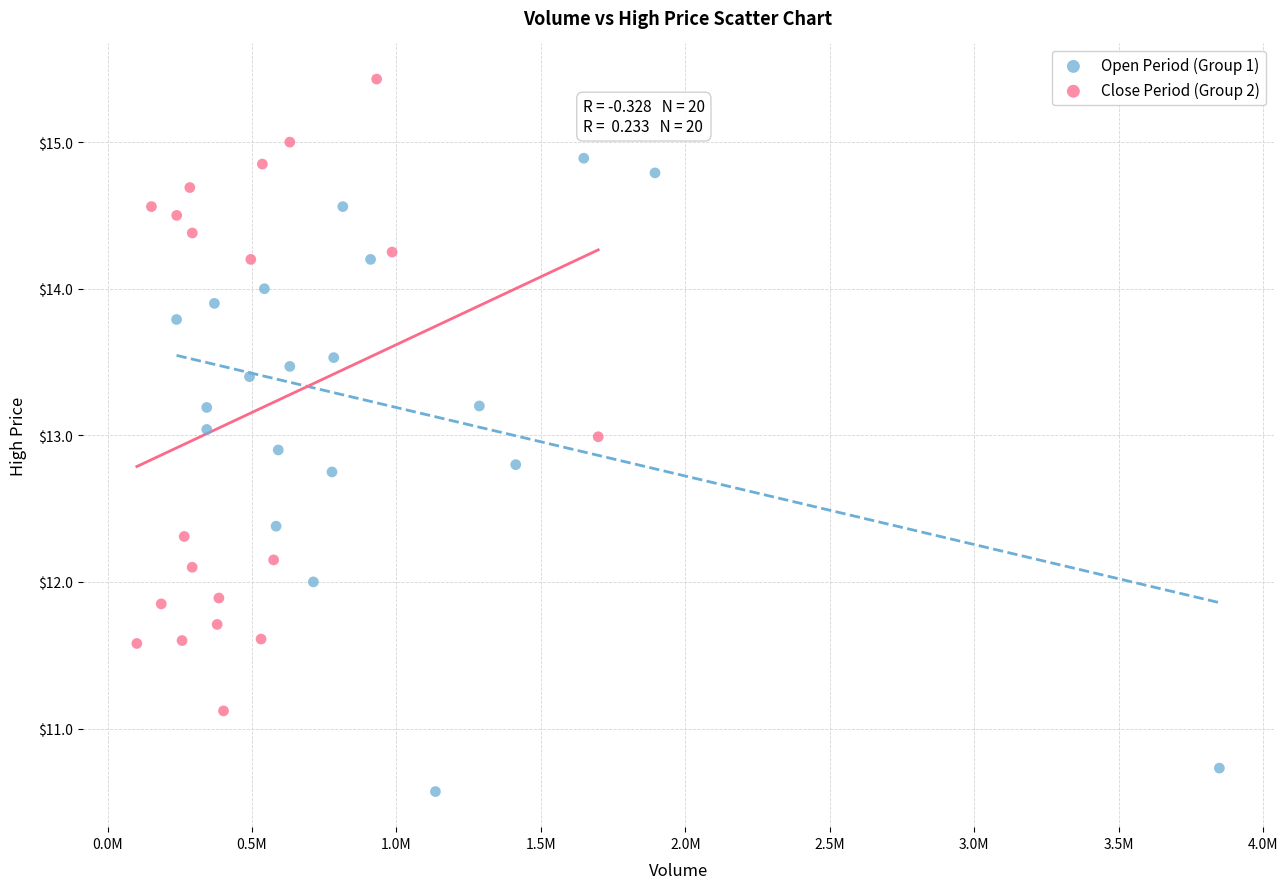

Which series contains the lowest Y value?

Open Period (Group 1)